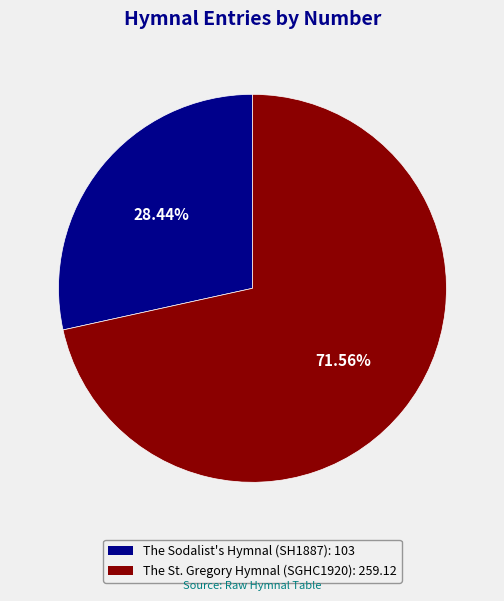

To the nearest percent, what is the difference between the The St. Gregory Hymnal (SGHC1920) and The Sodalist's Hymnal (SH1887) slice percentages?

43%